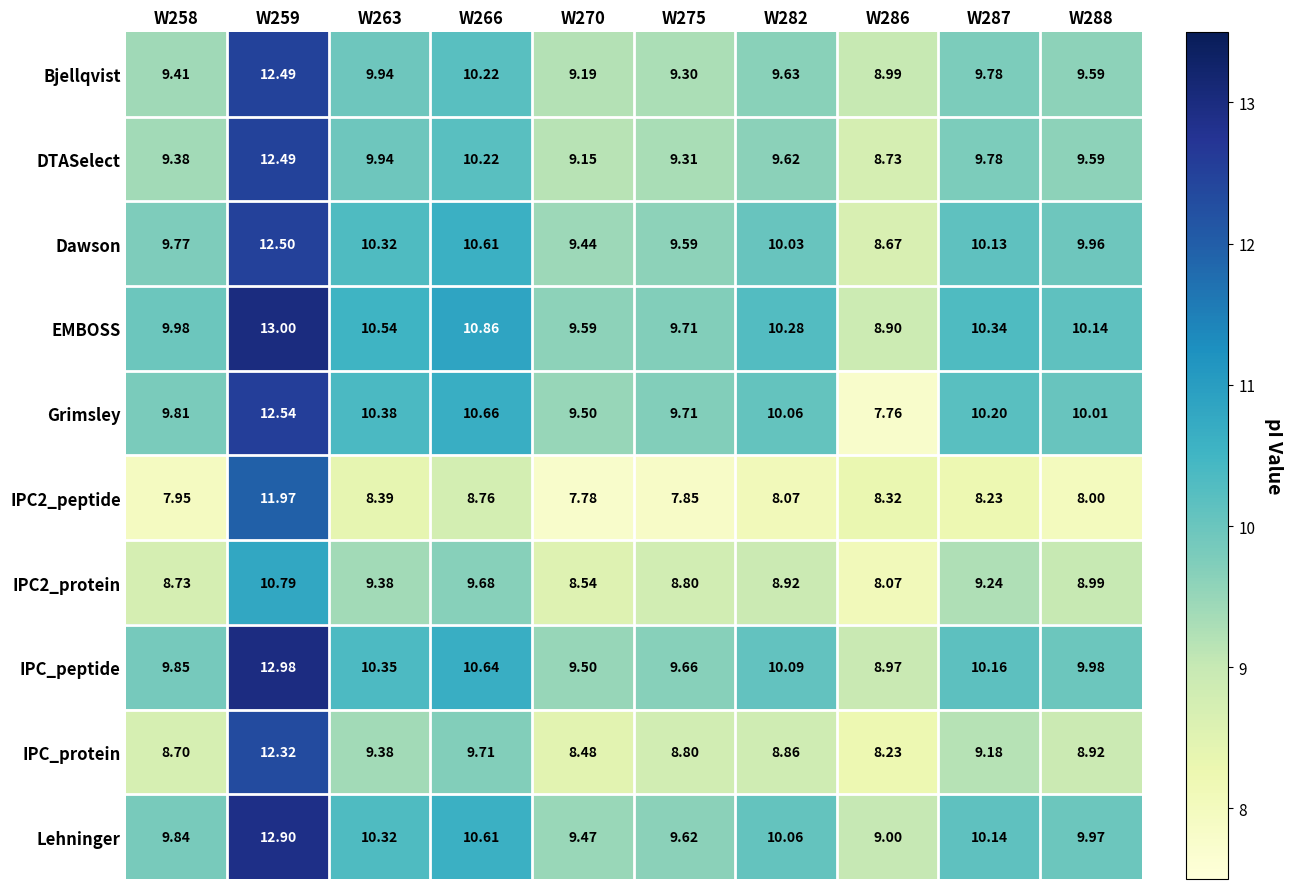

Which series has the largest total across all categories?

EMBOSS